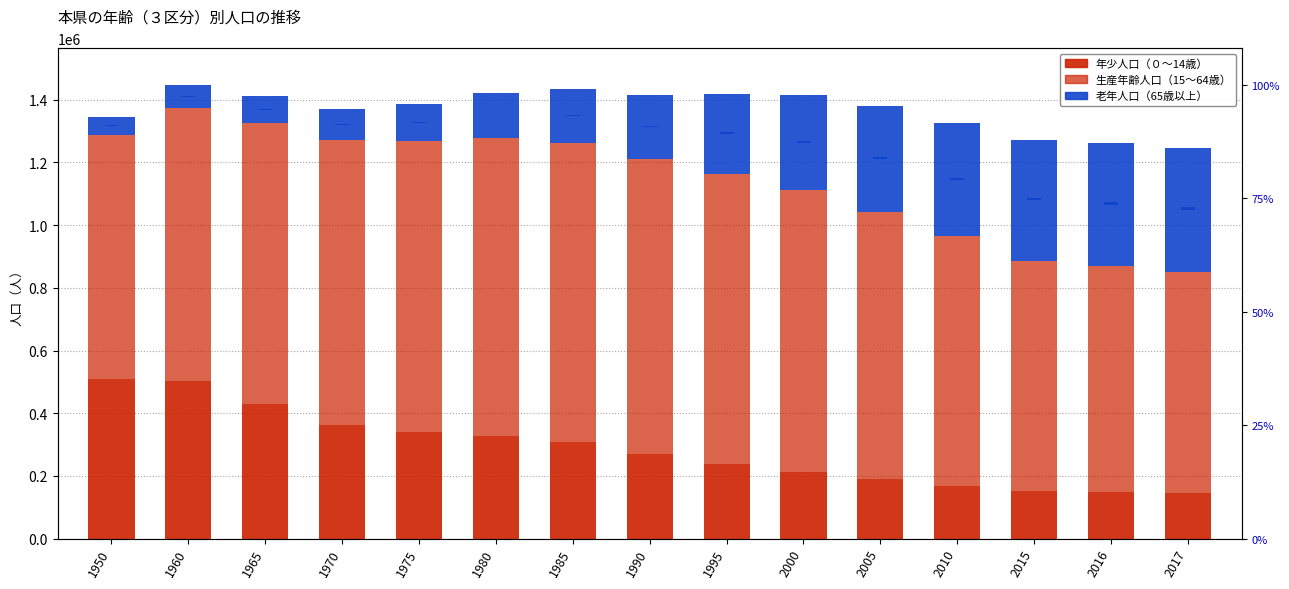

What is the difference between the maximum and minimum values in the 年少人口（０～14歳） series?

364890